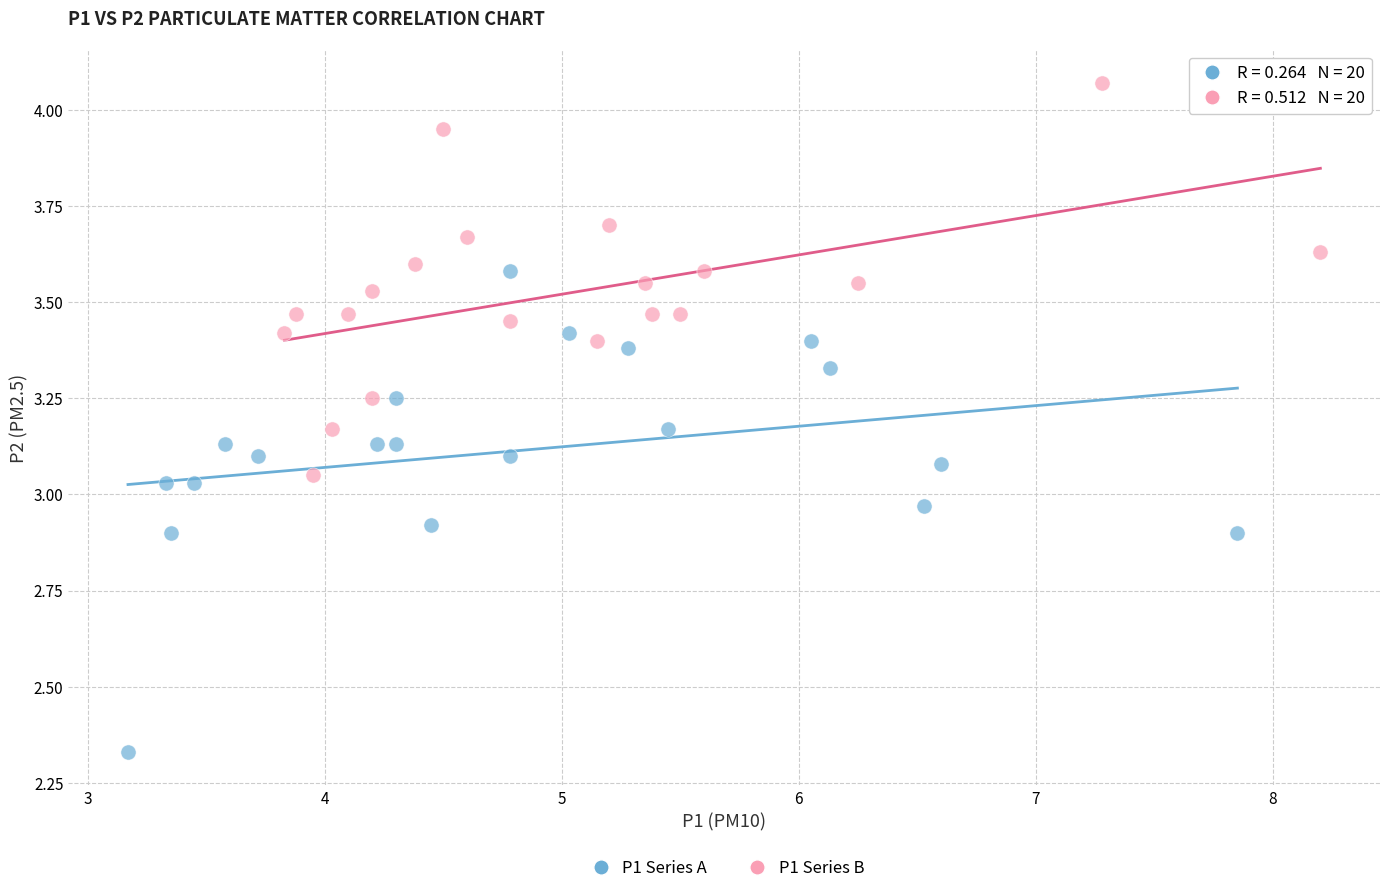

Which series reaches the maximum Y coordinate?

P1 Series B